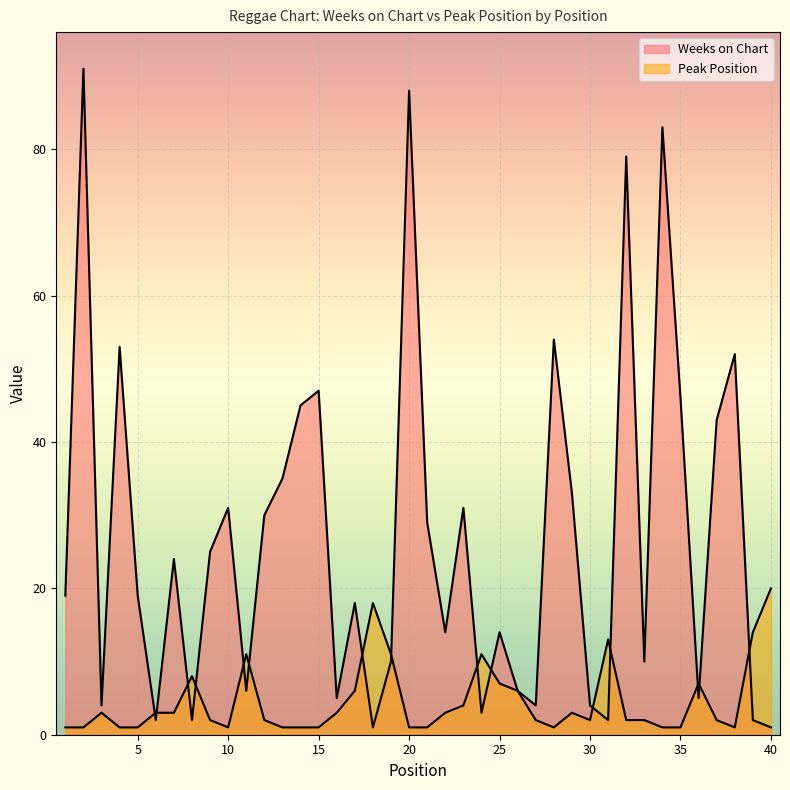

What is the total value across all series at 4?

54